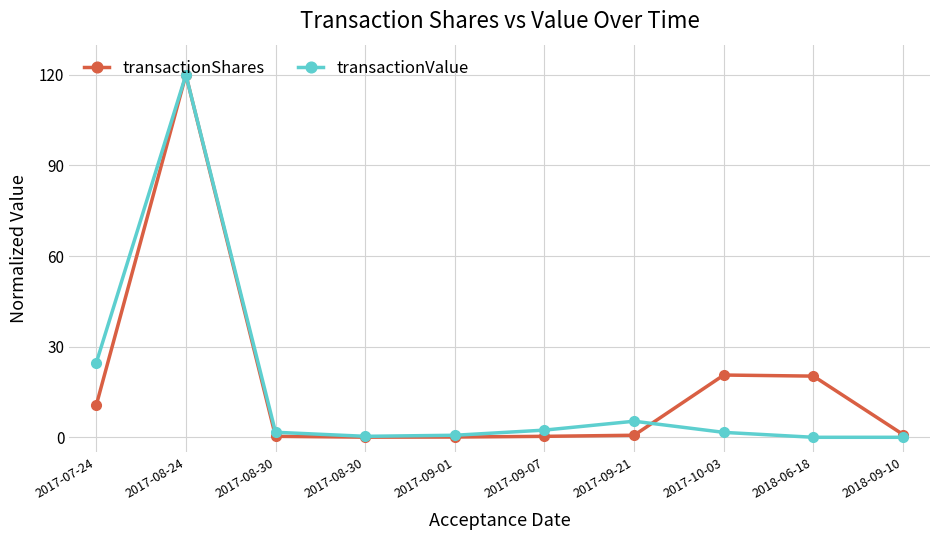

How many times do transactionShares and transactionValue cross each other?

1